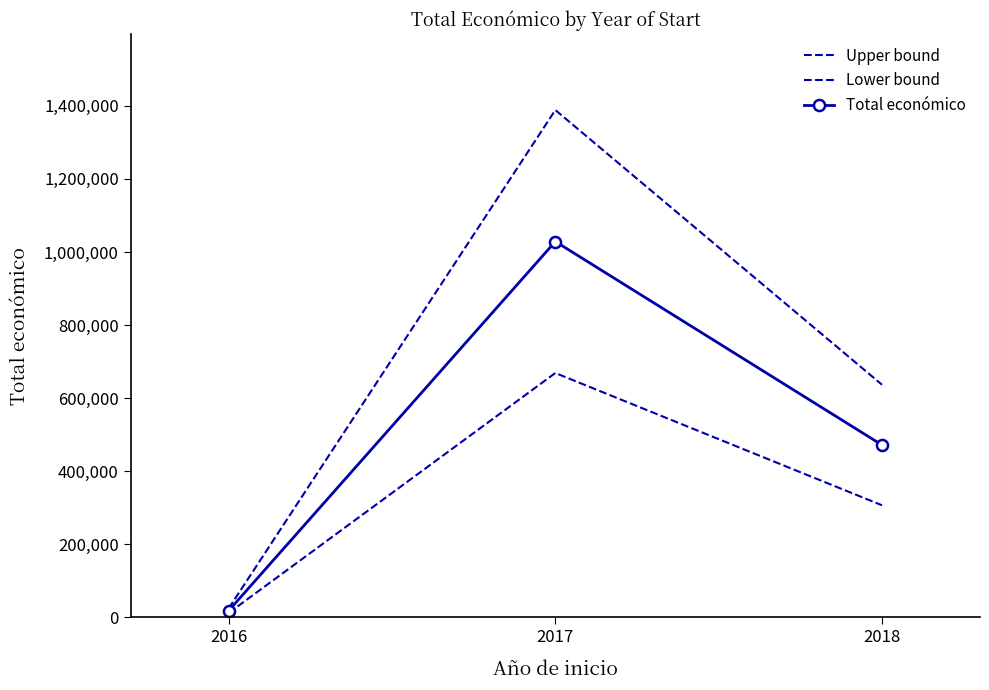

Is this an area chart (filled region under the line)?

No